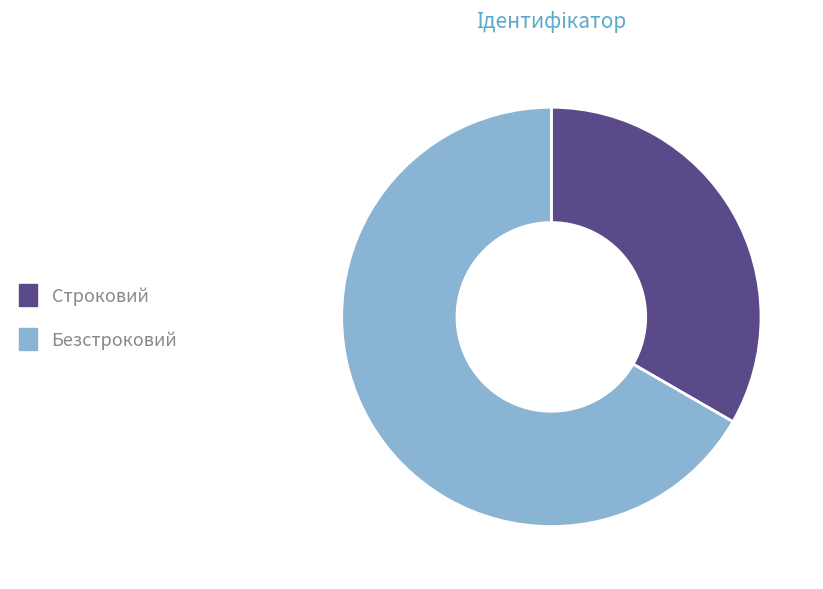

Which has a higher value, Строковий or Безстроковий?

Безстроковий